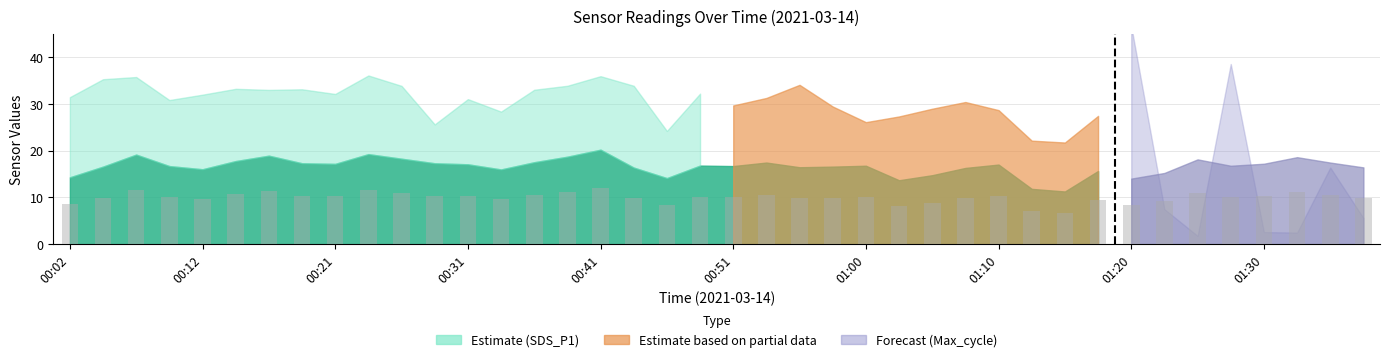

How many categories are shown in the chart?

40